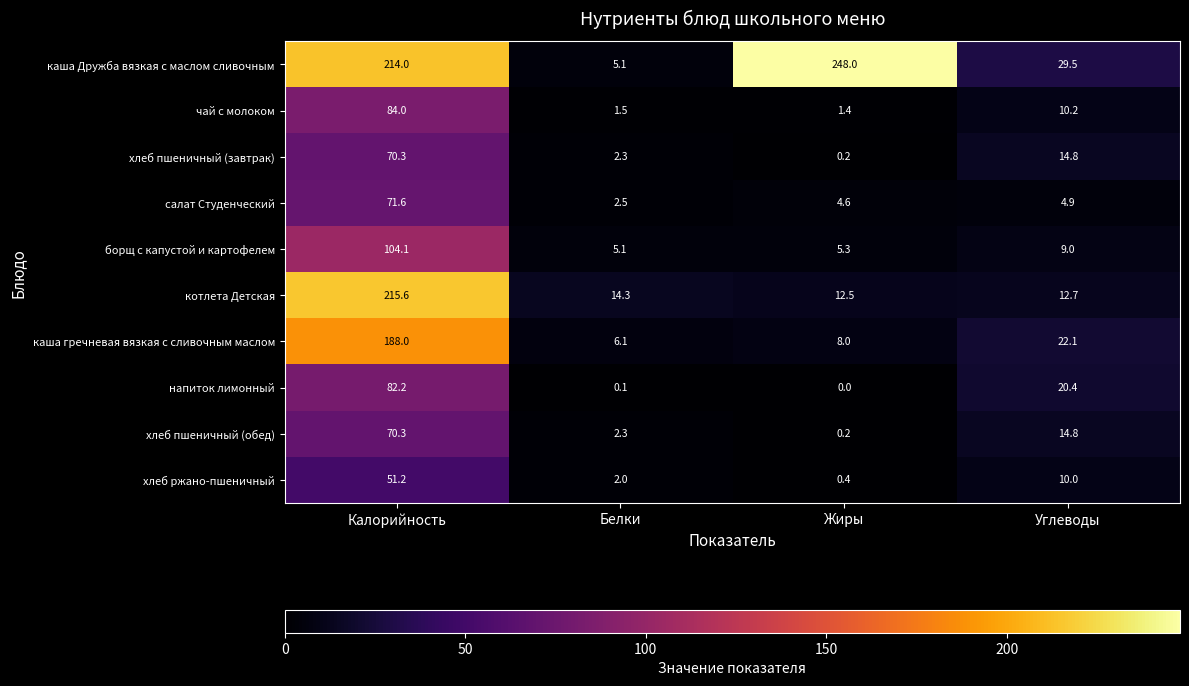

Is it true that чай с молоком equals 0.9 at Жиры?

False